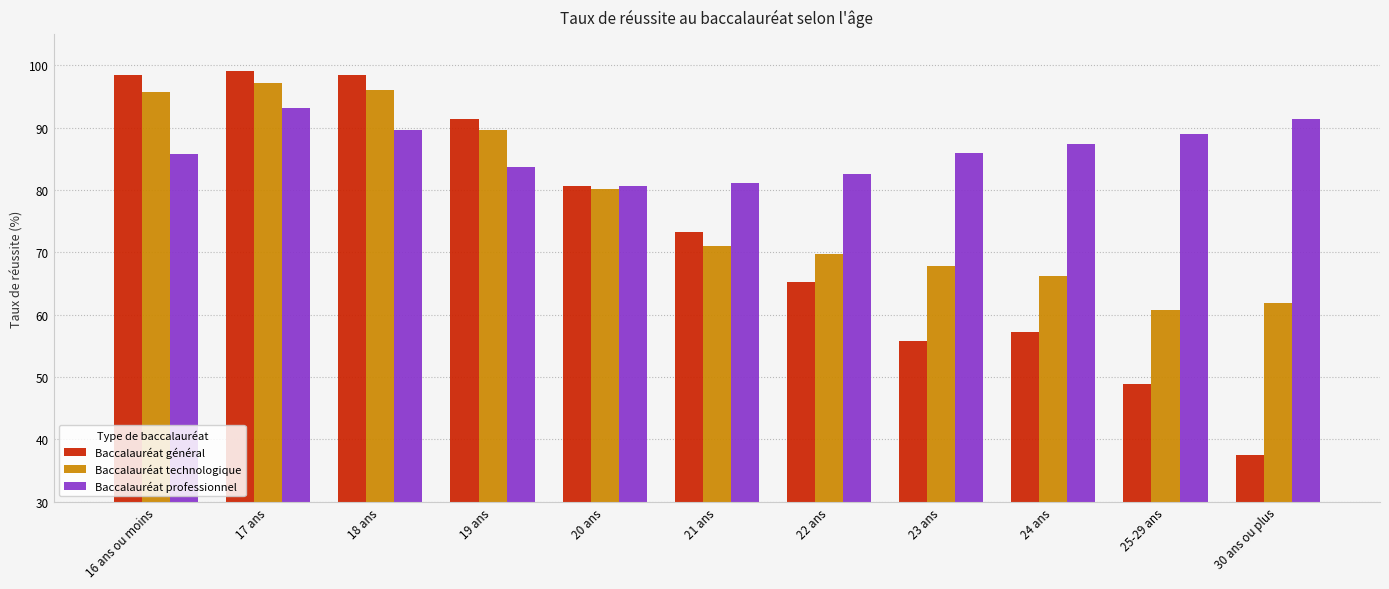

What is the label of the 10th bar from the right?

17 ans